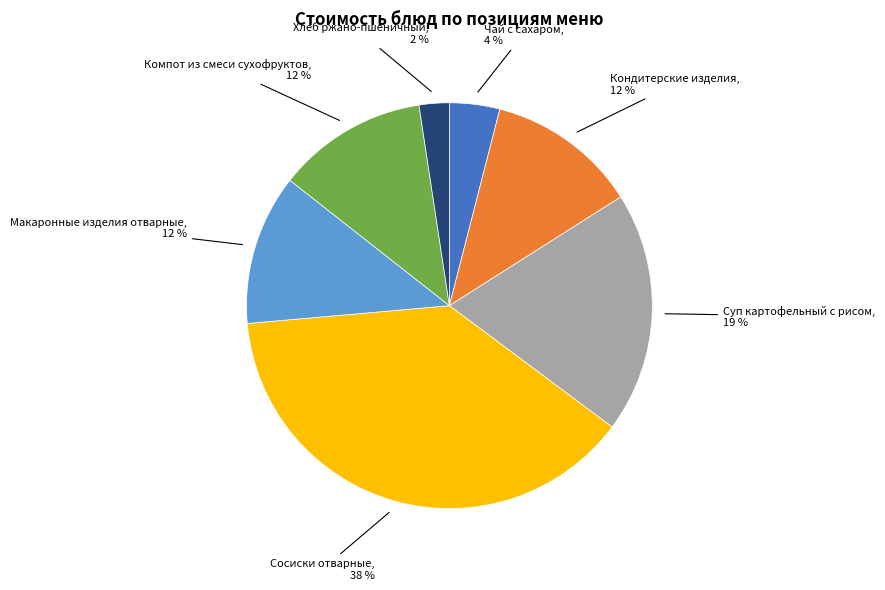

What is the smallest slice in the pie chart?

Хлеб ржано-пшеничный